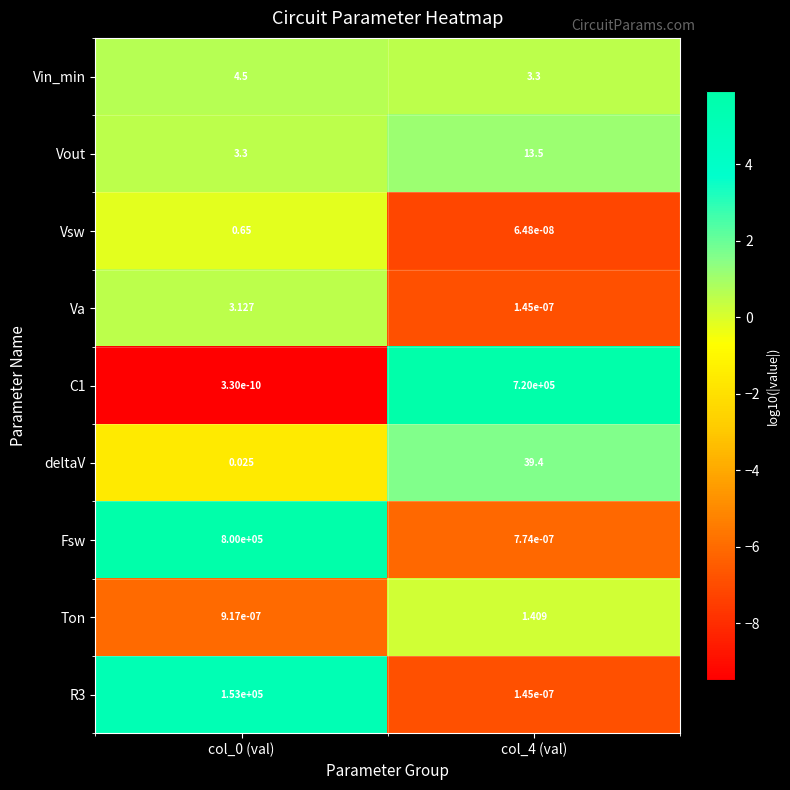

Is the value of Va at col_4 (val) greater than the value of deltaV at col_0 (val)?

No